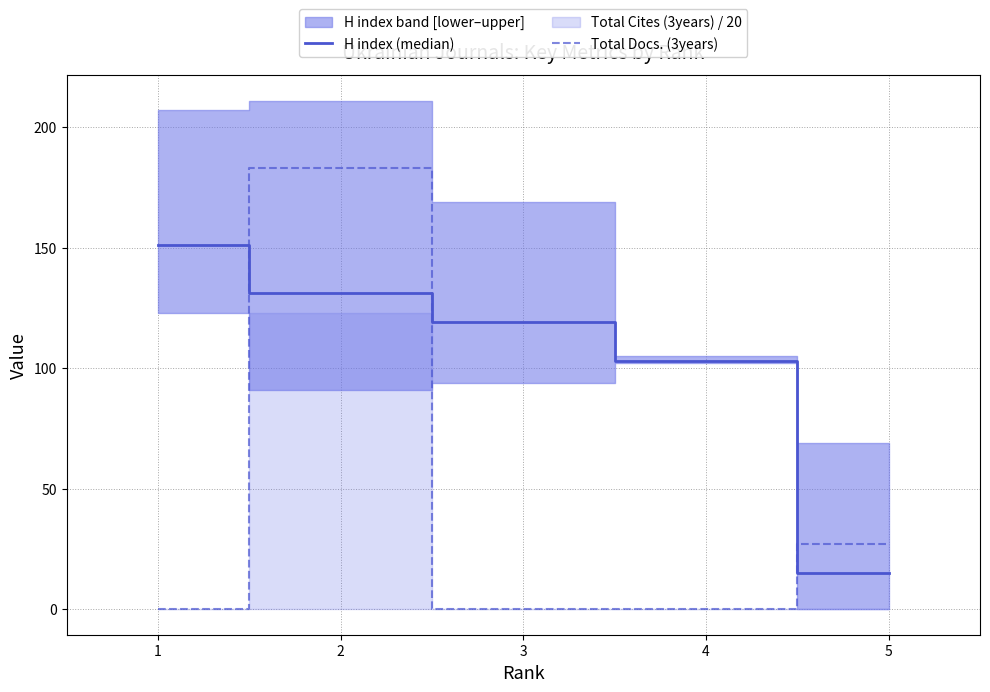

How many values in Total Docs. (3years) are above zero?

2